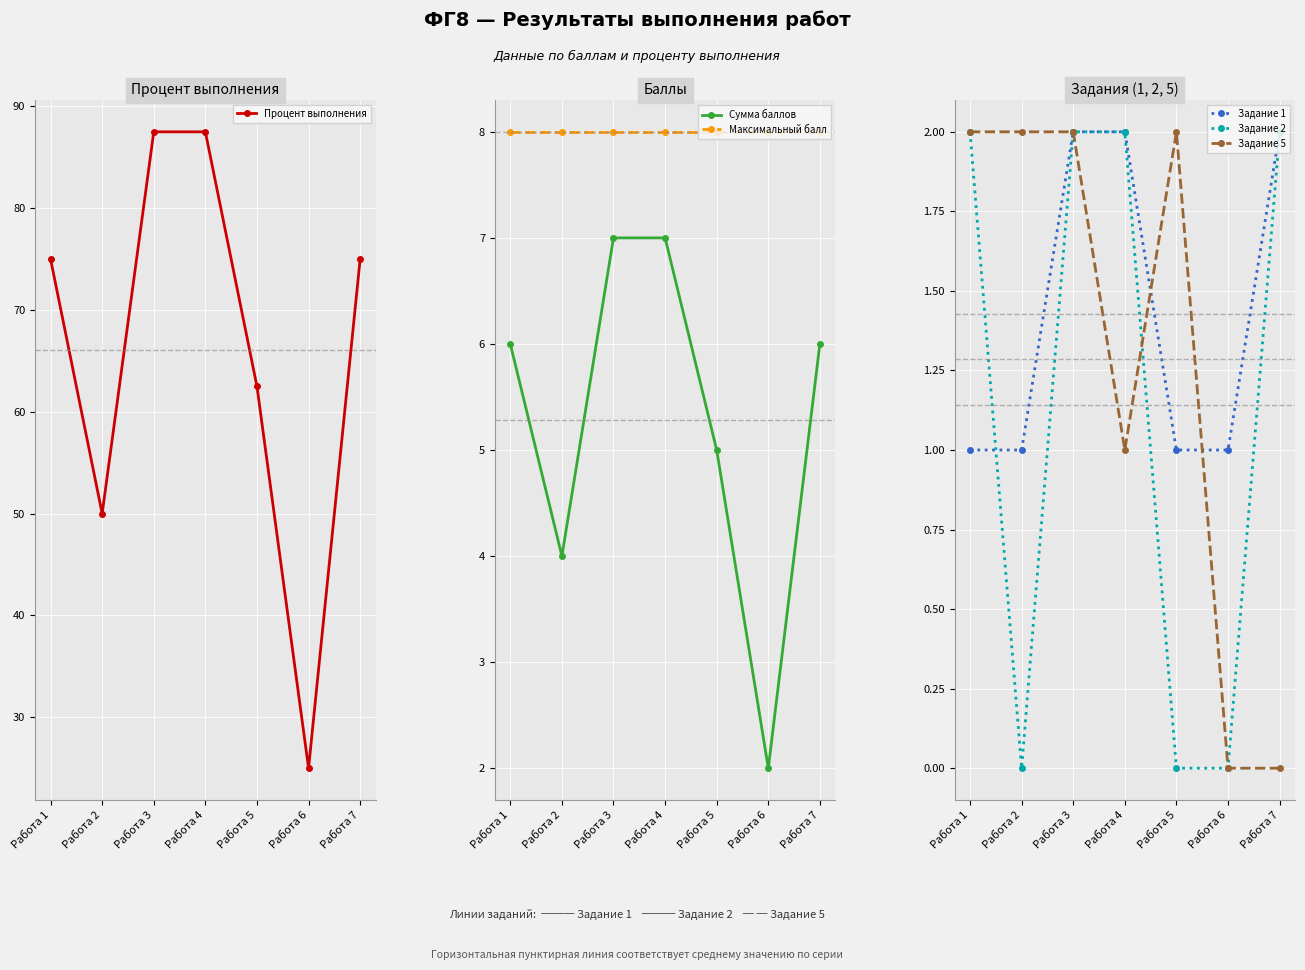

What is the difference between the maximum and minimum values in the Задание 2 series?

2